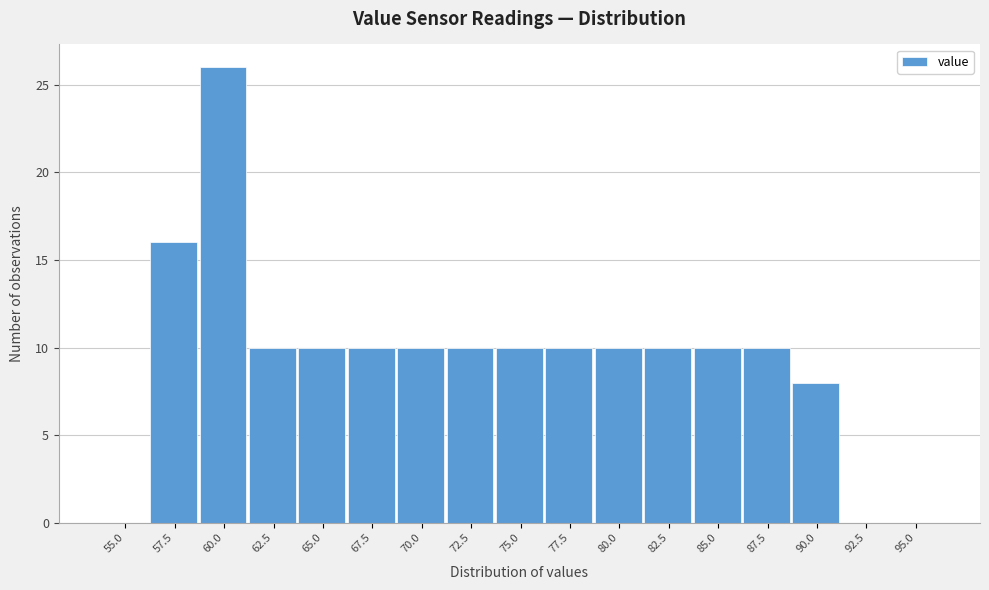

Reading right to left, transcribe all the data shown in this chart.

95.0=0	92.5=0	90.0=8	87.5=10	85.0=10	82.5=10	80.0=10	77.5=10	75.0=10	72.5=10	70.0=10	67.5=10	65.0=10	62.5=10	60.0=26	57.5=16	55.0=0